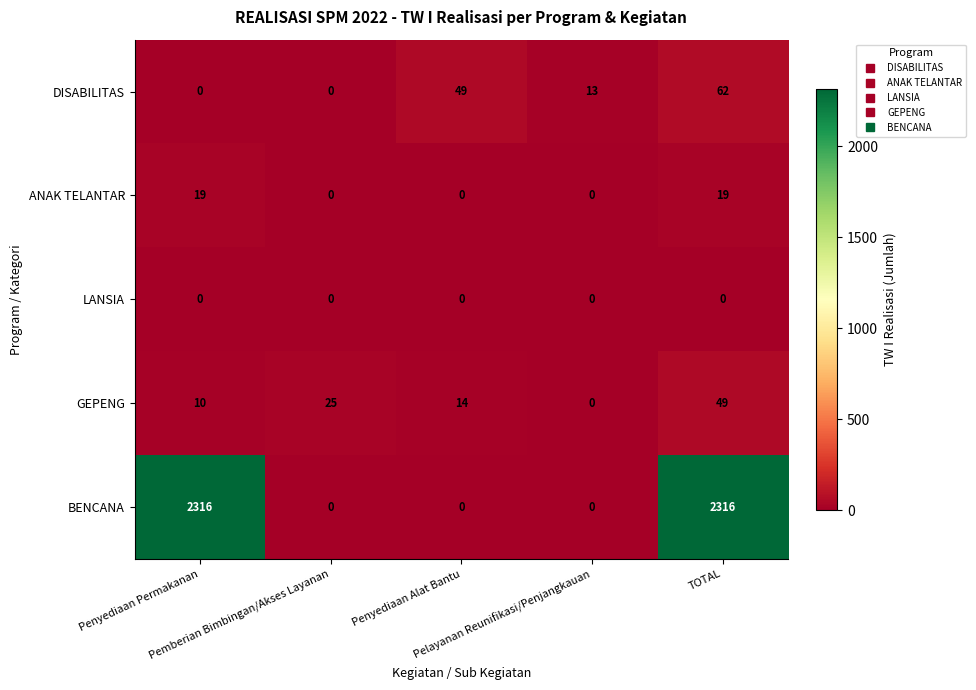

What is the difference between the second highest and second lowest values in the BENCANA series?

2316